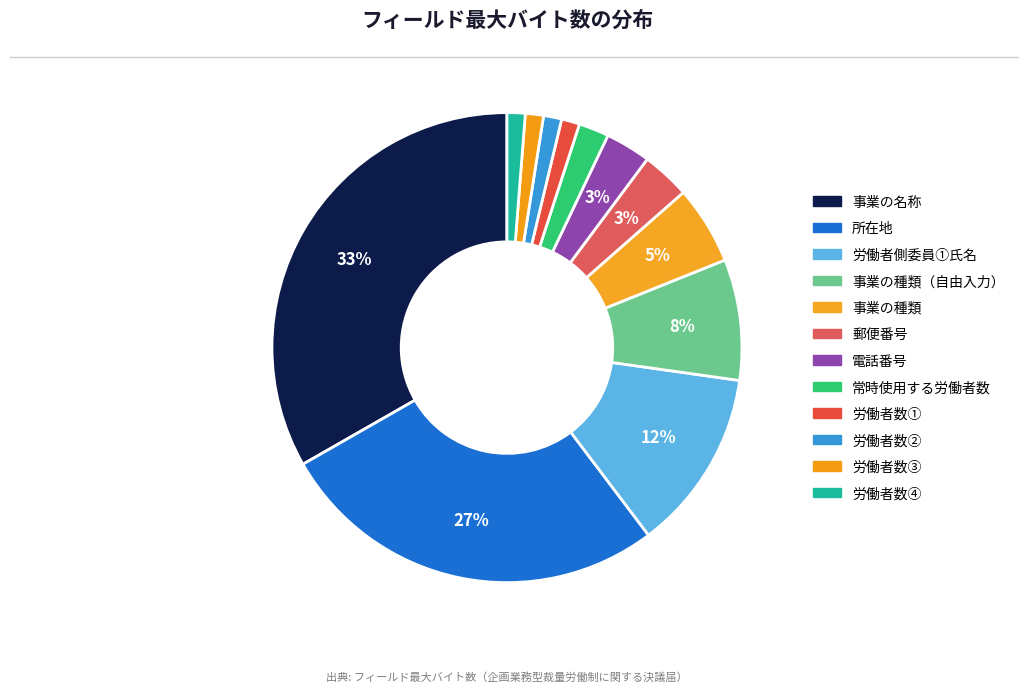

Count the number of slices in the pie.

12